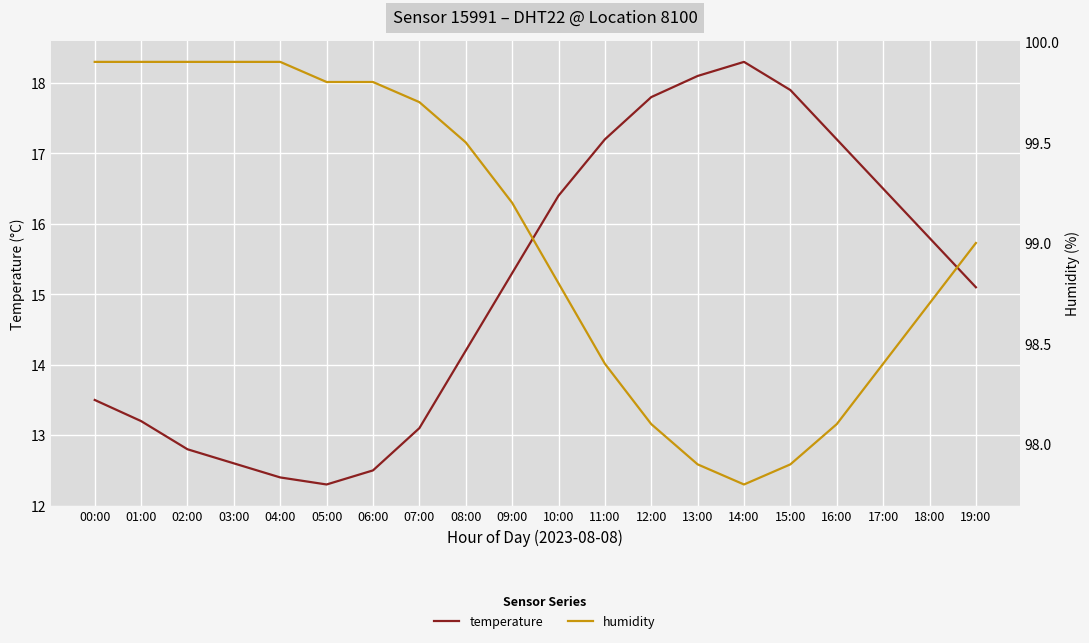

Between 02:00 and 03:00, which is larger?

02:00